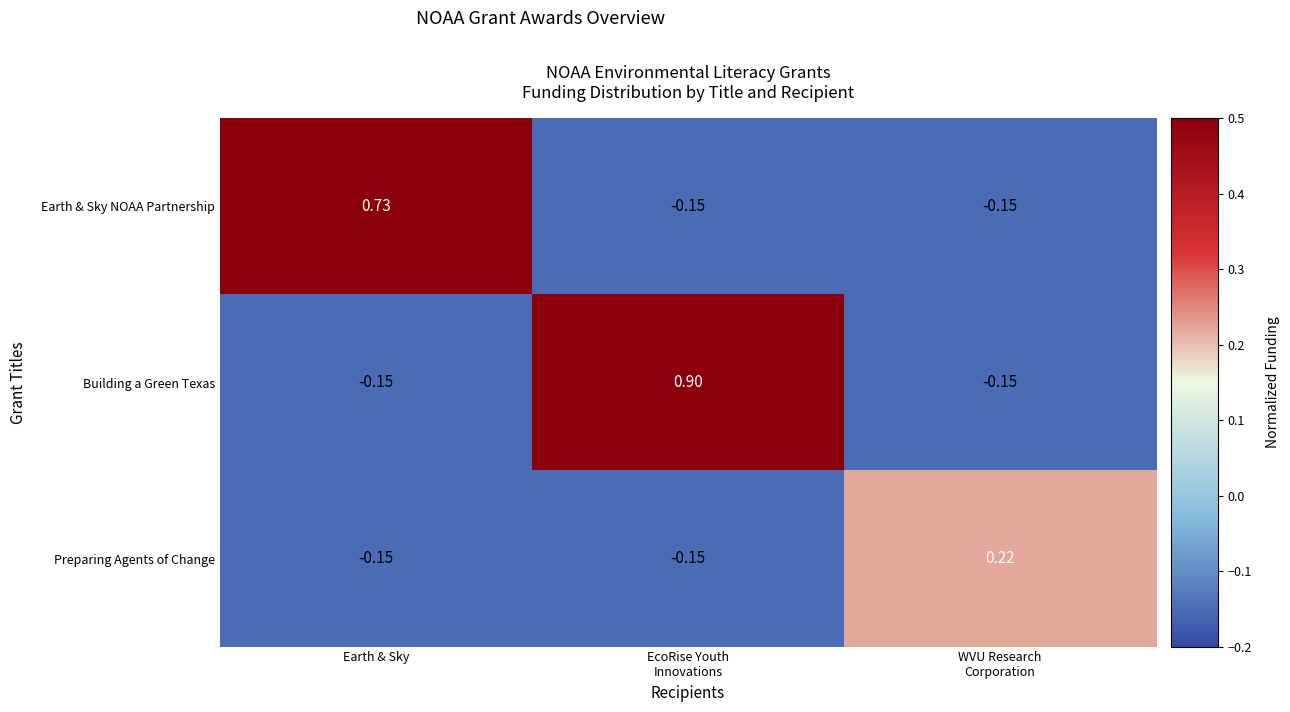

List the series in order of their overall mean, highest first.

Building a Green Texas, Earth & Sky NOAA Partnership, Preparing Agents of Change